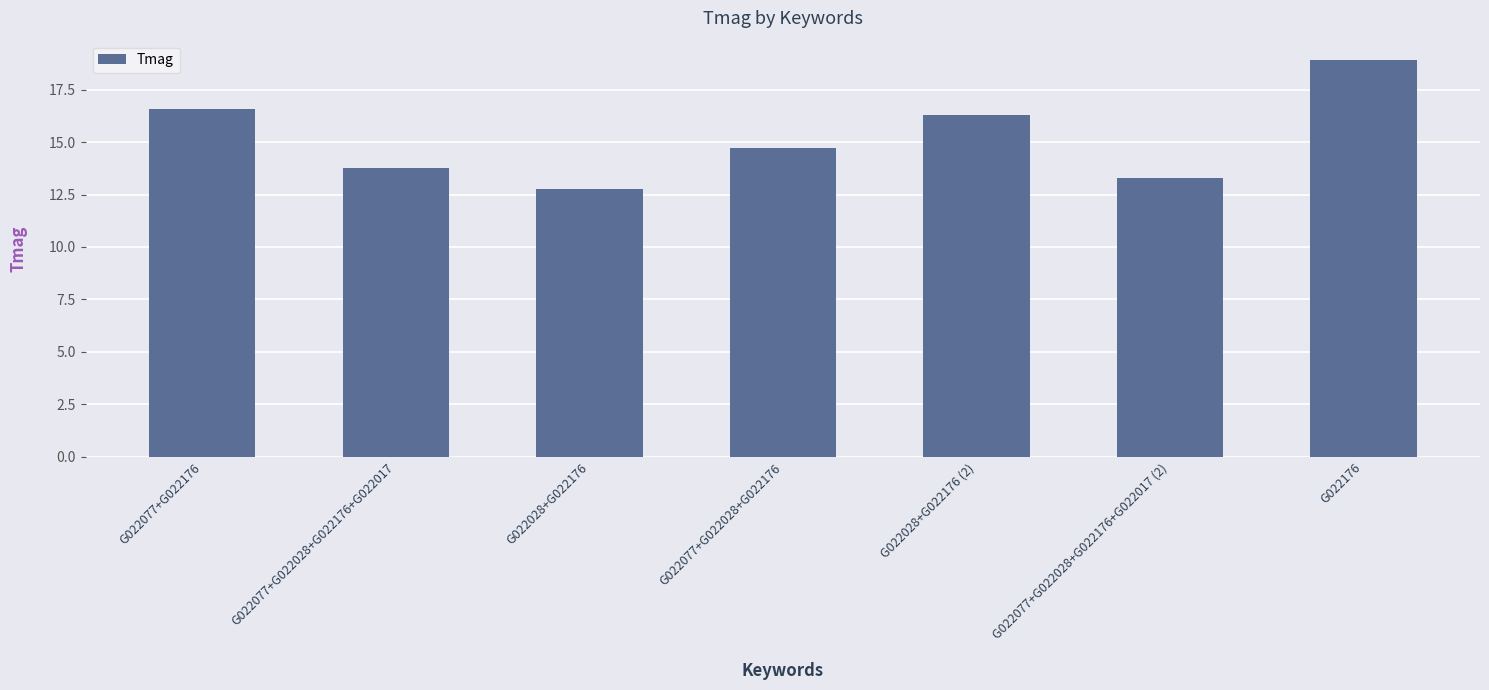

At which label does the data first exceed 14?

G022077+G022176